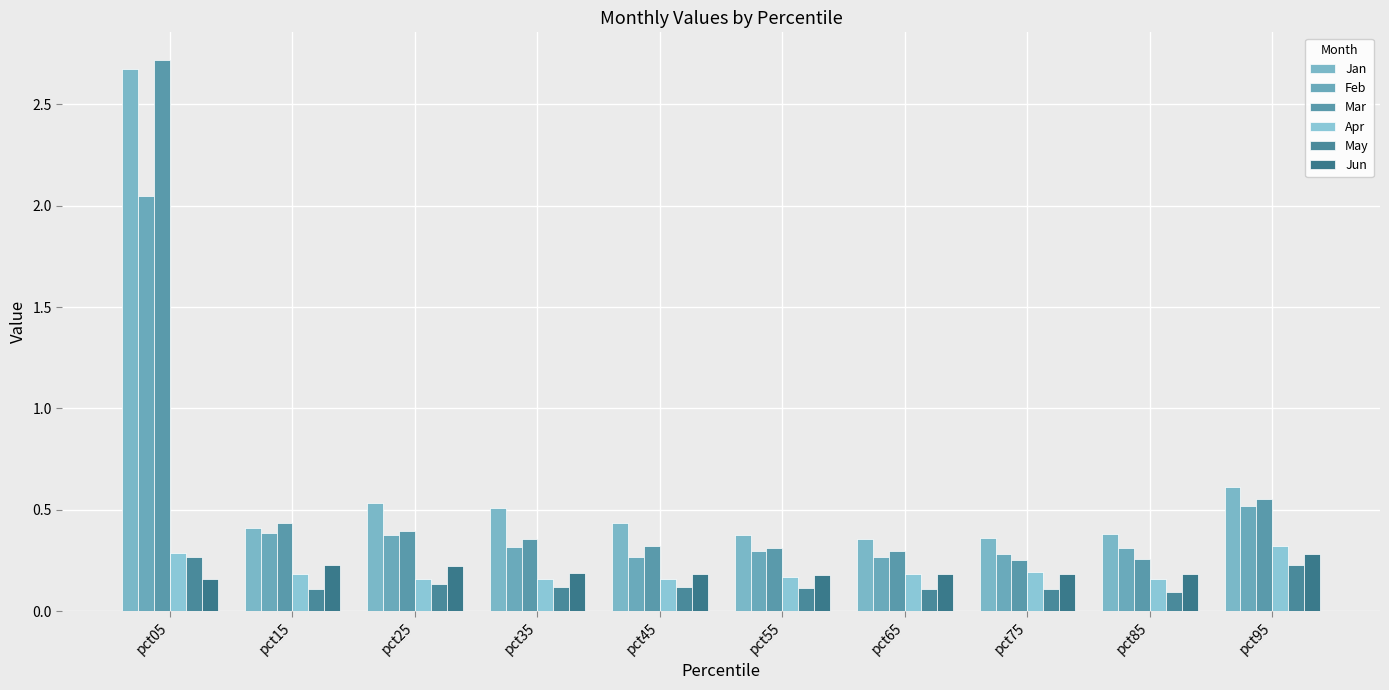

Reading right to left, extract all data points from this chart.

Jan: pct95=0.6	pct85=0.4	pct75=0.4	pct65=0.4	pct55=0.4	pct45=0.4	pct35=0.5	pct25=0.5	pct15=0.4	pct05=2.7
Feb: pct95=0.5	pct85=0.3	pct75=0.3	pct65=0.3	pct55=0.3	pct45=0.3	pct35=0.3	pct25=0.4	pct15=0.4	pct05=2.0
Mar: pct95=0.6	pct85=0.3	pct75=0.3	pct65=0.3	pct55=0.3	pct45=0.3	pct35=0.4	pct25=0.4	pct15=0.4	pct05=2.7
Apr: pct95=0.3	pct85=0.2	pct75=0.2	pct65=0.2	pct55=0.2	pct45=0.2	pct35=0.2	pct25=0.2	pct15=0.2	pct05=0.3
May: pct95=0.2	pct85=0.1	pct75=0.1	pct65=0.1	pct55=0.1	pct45=0.1	pct35=0.1	pct25=0.1	pct15=0.1	pct05=0.3
Jun: pct95=0.3	pct85=0.2	pct75=0.2	pct65=0.2	pct55=0.2	pct45=0.2	pct35=0.2	pct25=0.2	pct15=0.2	pct05=0.2